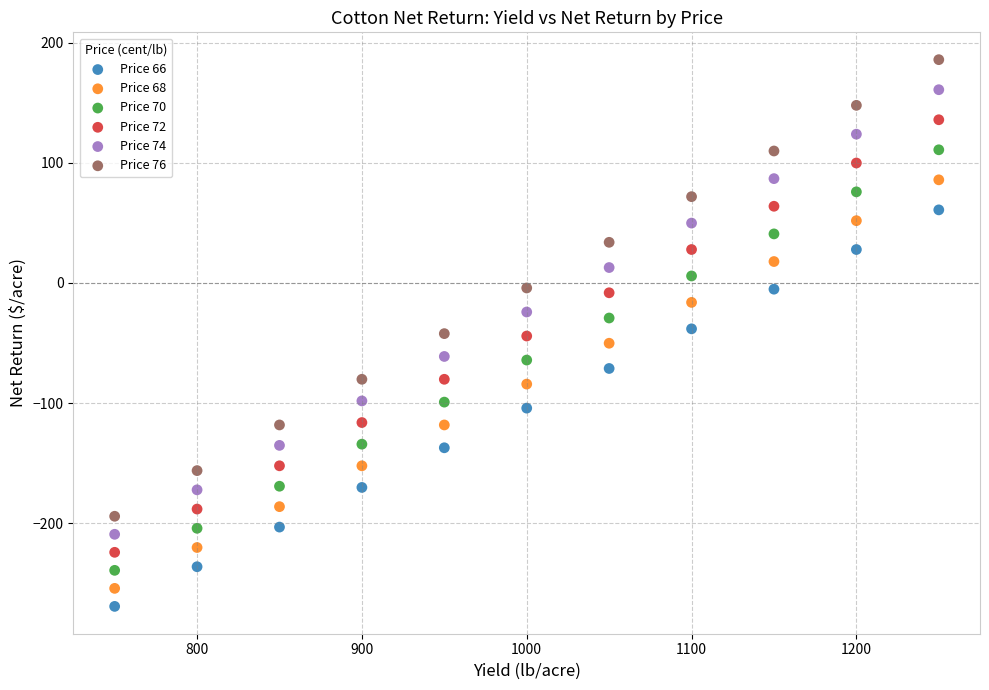

Across all data points, what is the range of X values (max minus min)?

500.0